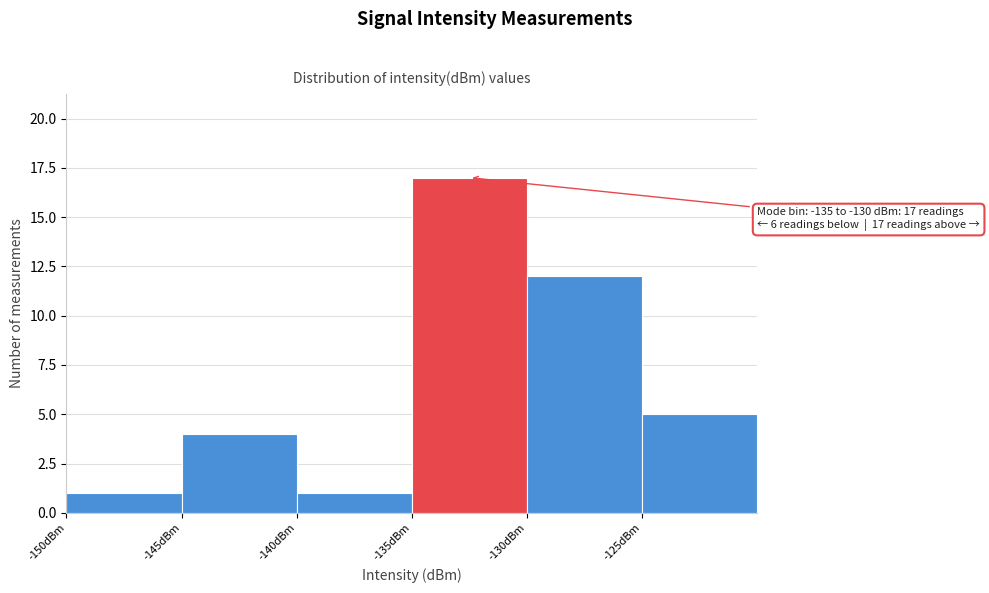

Over which range of the x-axis is the bar tallest?

-135 to -130